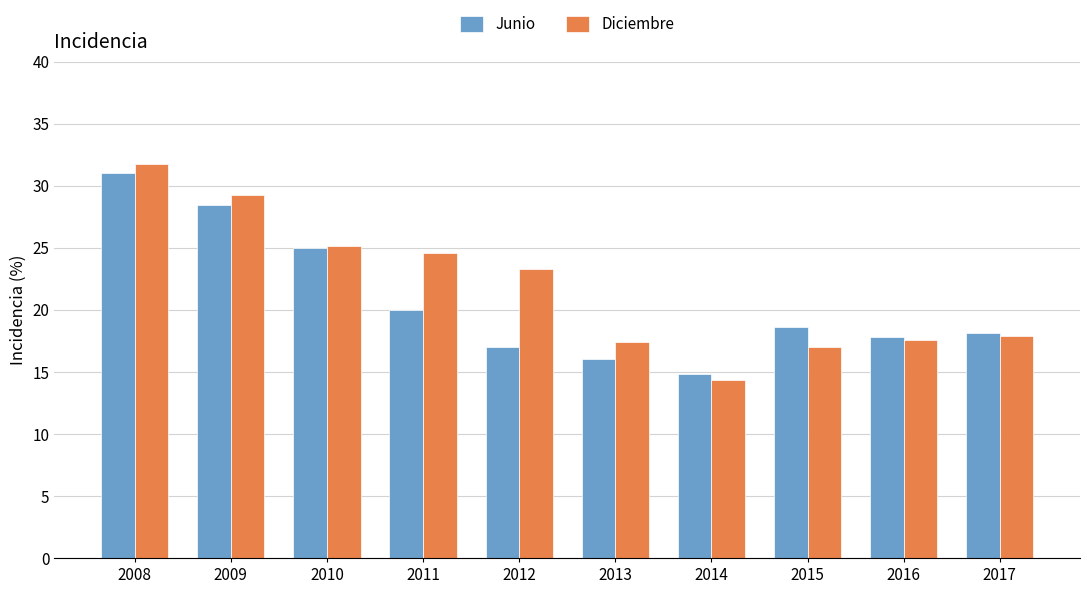

What is the maximum value for Junio?

31.0